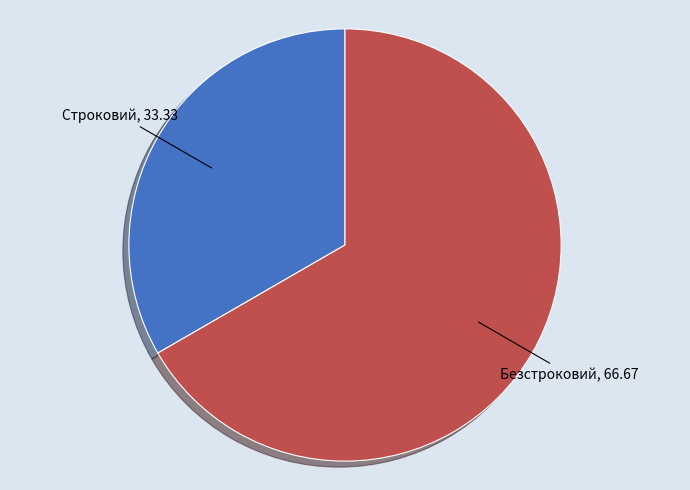

Do Строковий and Безстроковий together represent more than half of the pie?

Yes